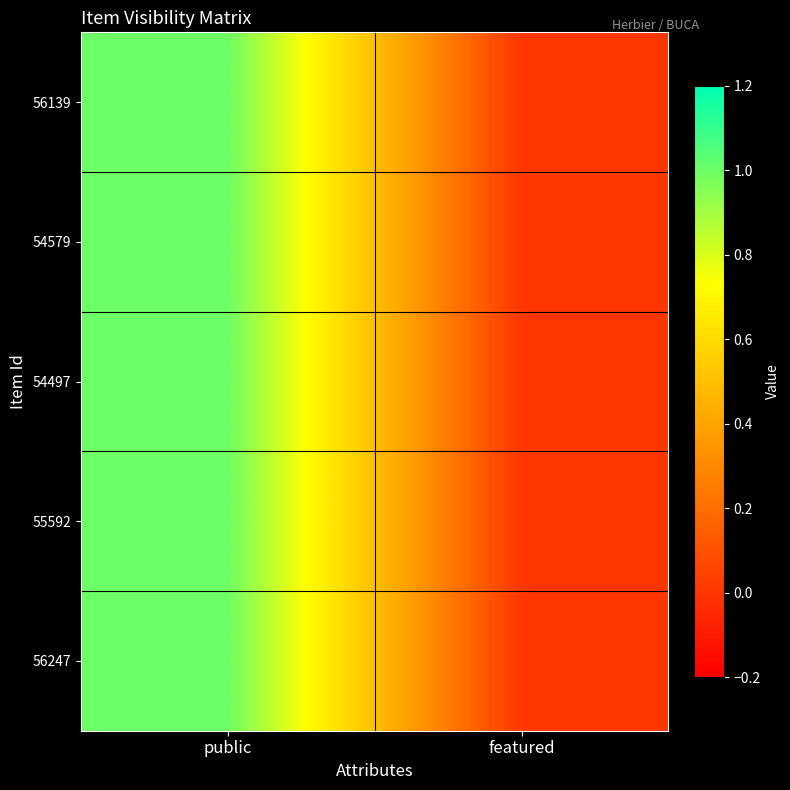

Count the number of data series in this chart.

5